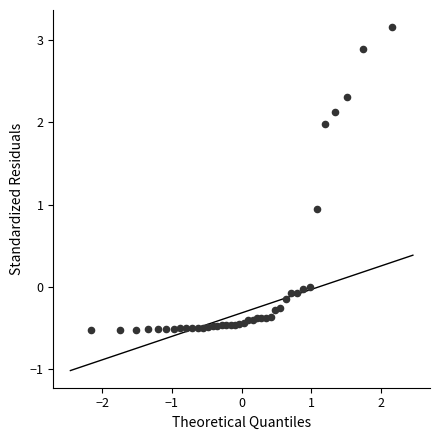

What is the range of Y values (max minus min)?

3.7